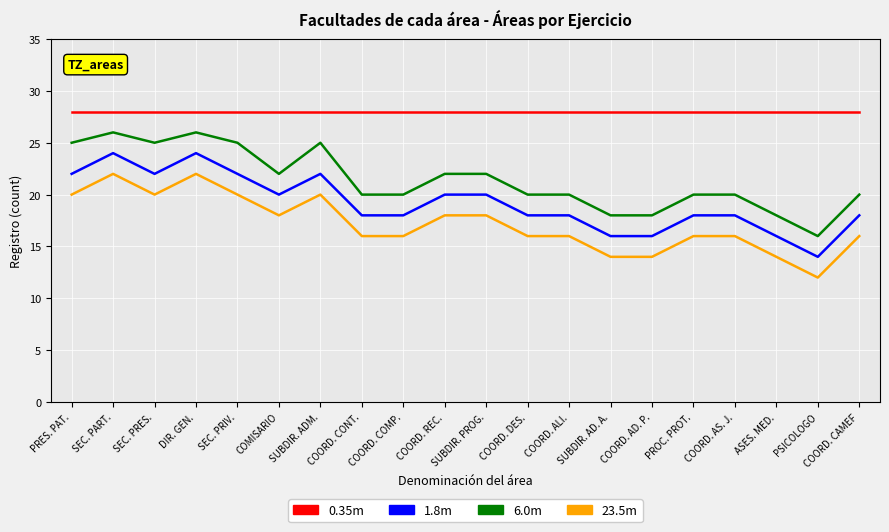

Where does the 23.5m series first go above 16?

PRES. PAT.